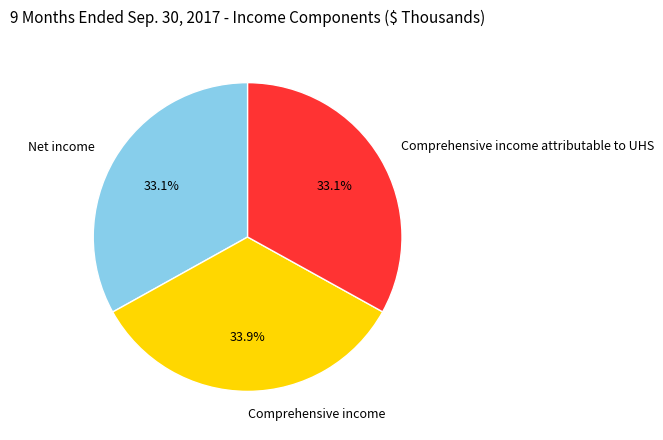

Approximately how many times larger is the value at Net income compared to Comprehensive income?

1.0